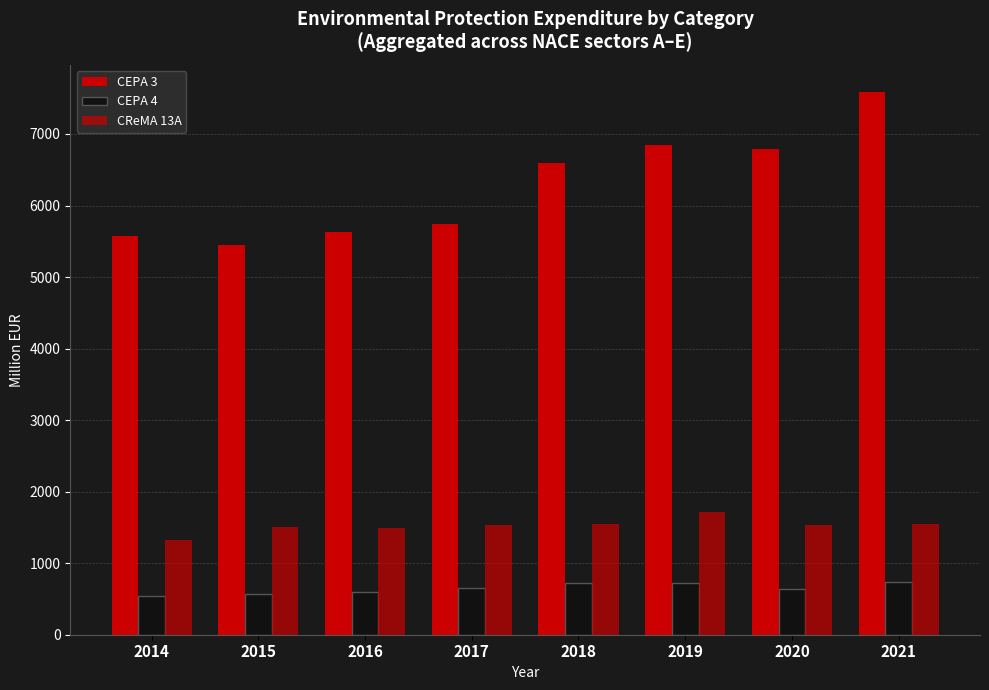

List the labels in order of CReMA 13A value, largest first.

2019, 2021, 2018, 2017, 2020, 2015, 2016, 2014